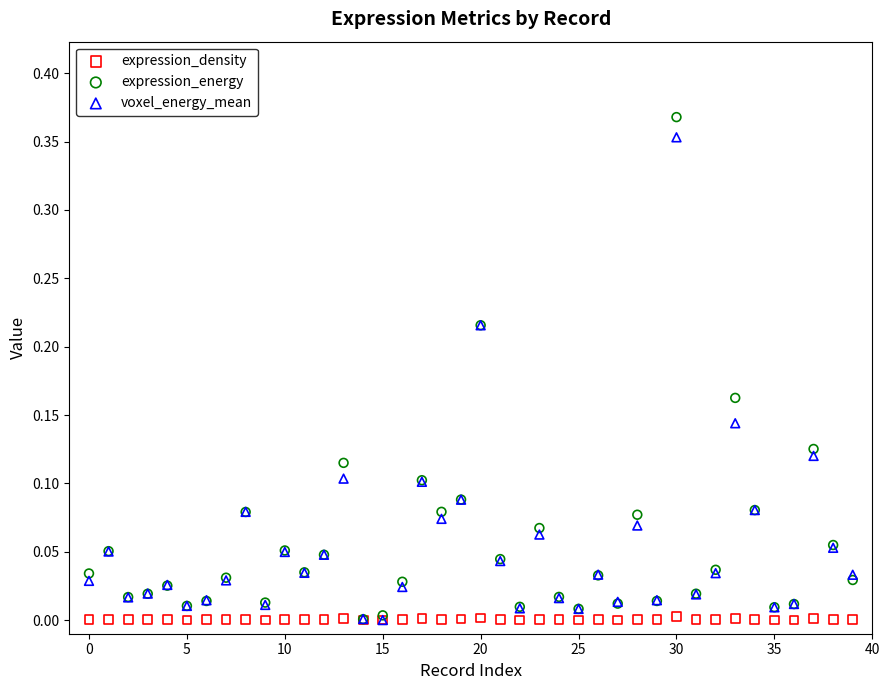

What are all the series names shown in the legend?

expression_density, expression_energy, voxel_energy_mean